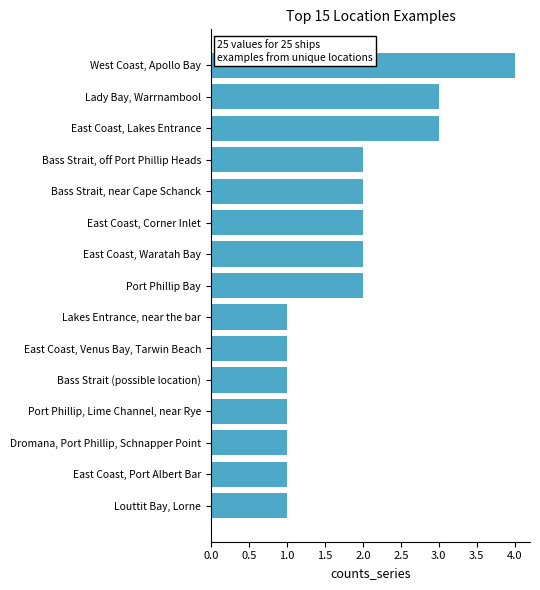

Reading bottom to top, extract all data points from this chart.

Louttit Bay, Lorne=1	East Coast, Port Albert Bar=1	Dromana, Port Phillip, Schnapper Point=1	Port Phillip, Lime Channel, near Rye=1	Bass Strait (possible location)=1	East Coast, Venus Bay, Tarwin Beach=1	Lakes Entrance, near the bar=1	Port Phillip Bay=2	East Coast, Waratah Bay=2	East Coast, Corner Inlet=2	Bass Strait, near Cape Schanck=2	Bass Strait, off Port Phillip Heads=2	East Coast, Lakes Entrance=3	Lady Bay, Warrnambool=3	West Coast, Apollo Bay=4